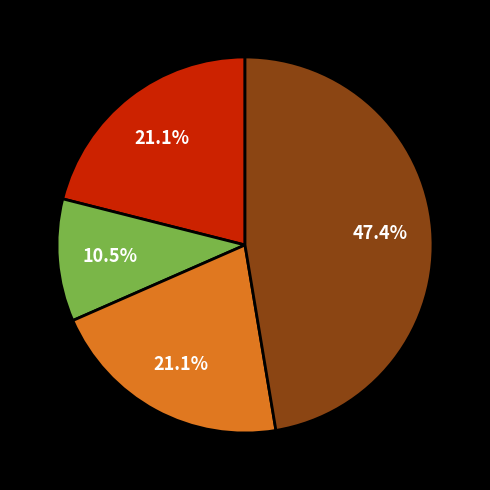

Does any single category account for the majority?

No